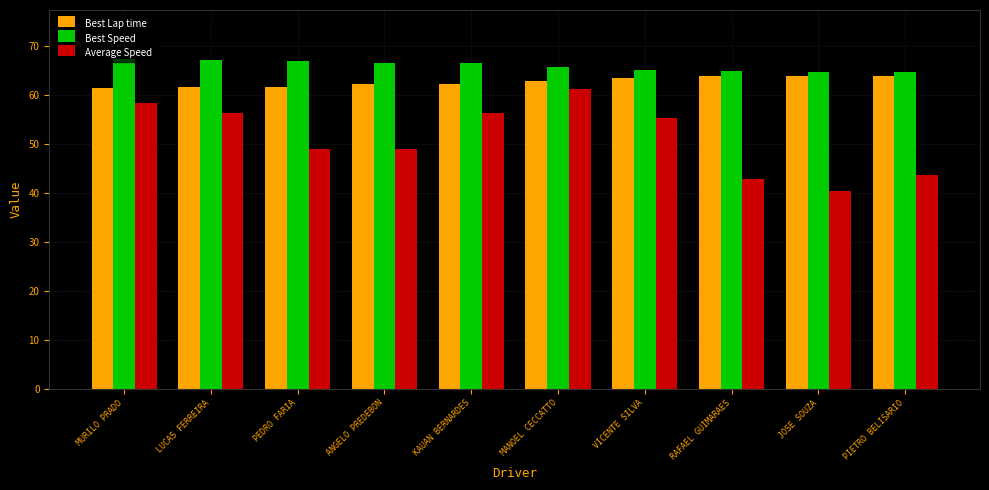

What are all the series names shown in the legend?

Best Lap time, Best Speed, Average Speed